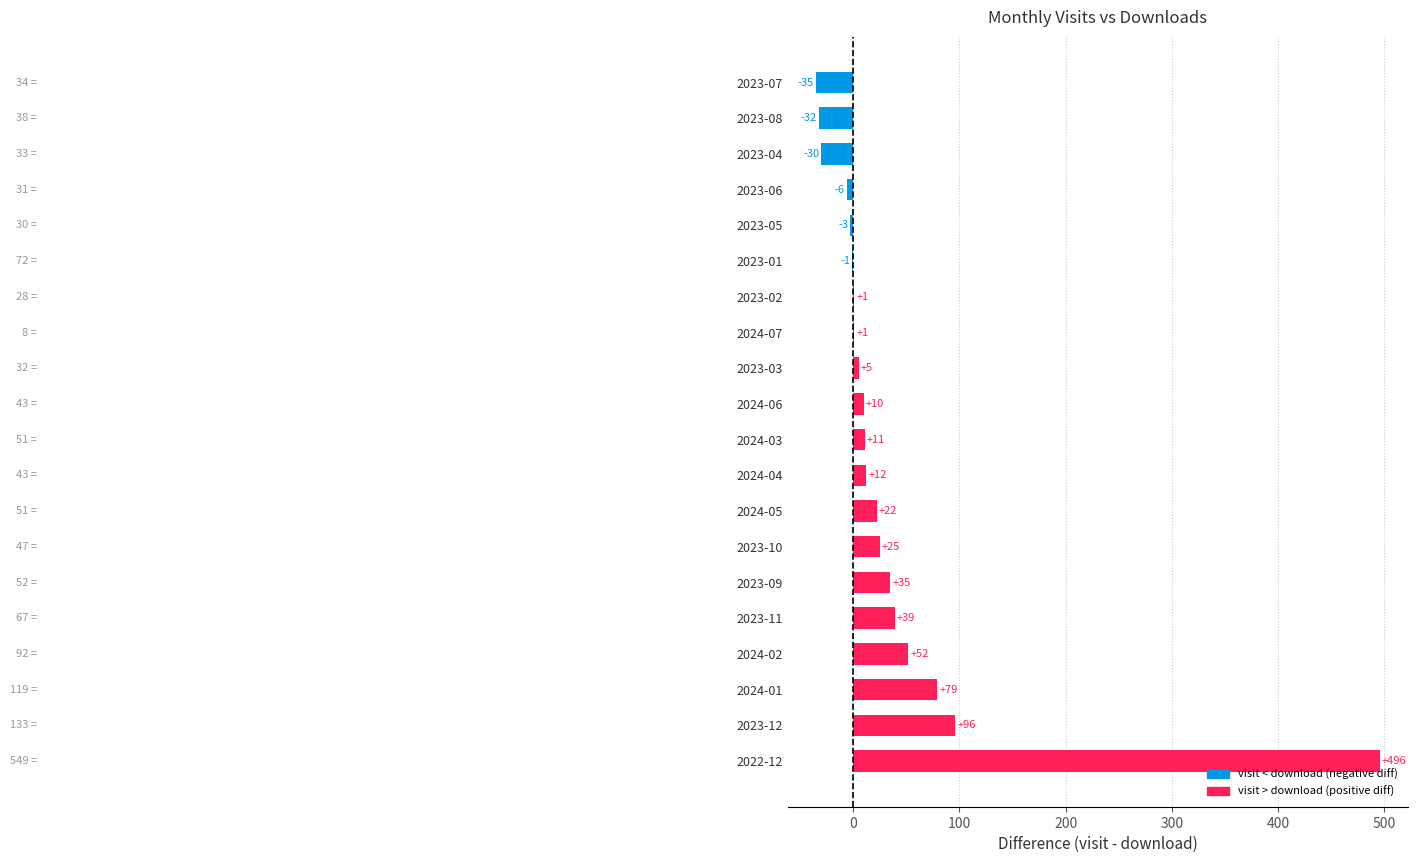

What is the sum of all values?

777